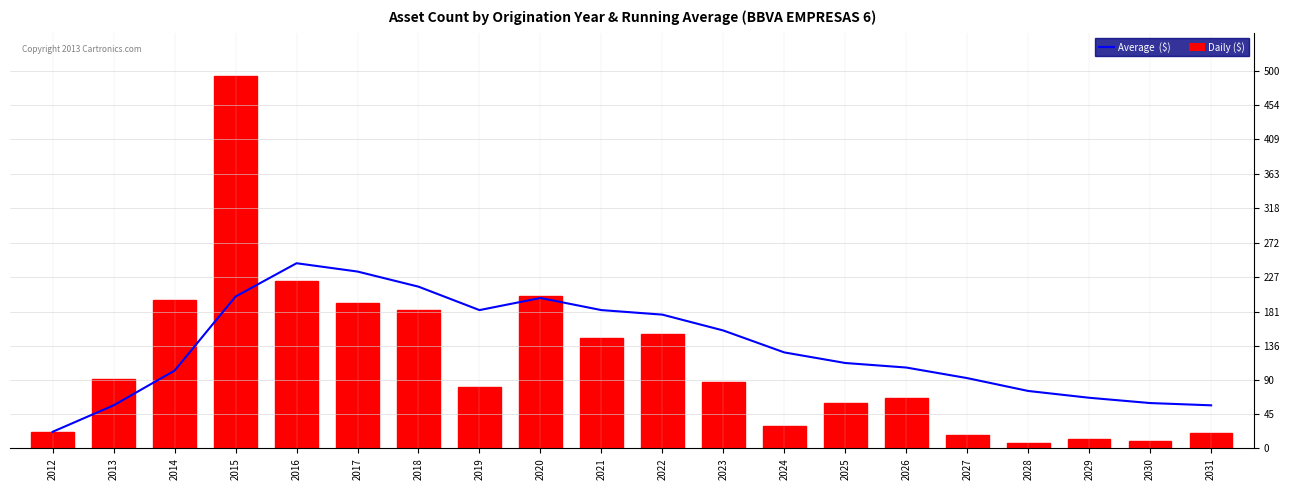

Reading left to right, what are all the values shown in this chart?

Average  ($): 2012=22	2013=57	2014=103	2015=201	2016=245	2017=234	2018=214	2019=183	2020=199	2021=183	2022=177	2023=156	2024=127	2025=113	2026=107	2027=93	2028=76	2029=67	2030=60	2031=57
Daily ($): 2012=22	2013=92	2014=196	2015=493	2016=222	2017=192	2018=183	2019=81	2020=201	2021=146	2022=152	2023=88	2024=30	2025=60	2026=67	2027=18	2028=7	2029=13	2030=10	2031=20